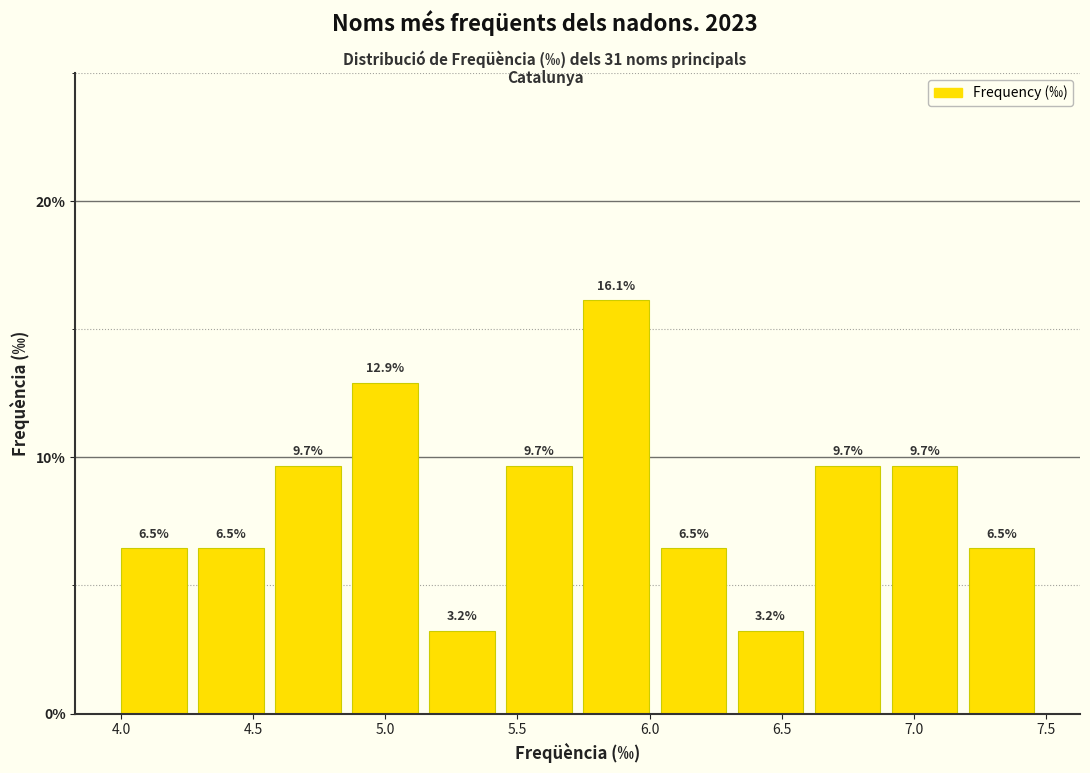

How tall is the bar that spans 6.05 to 6.35 on the x-axis? The bar edges are not printed on the chart, so give them approximately, as read against the axis.

6.5